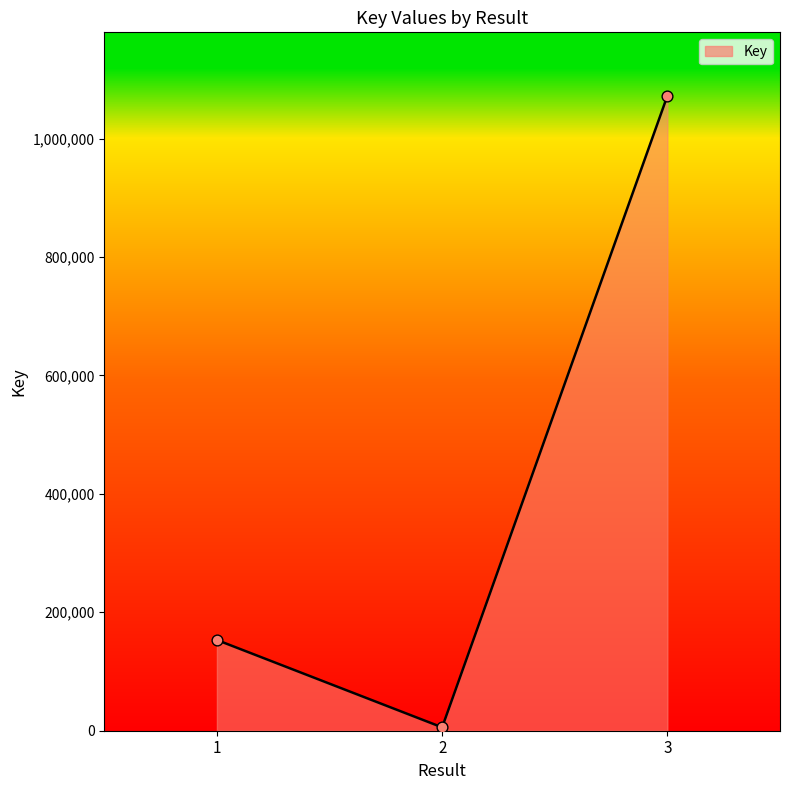

Which has a higher value, 1 or 2?

1